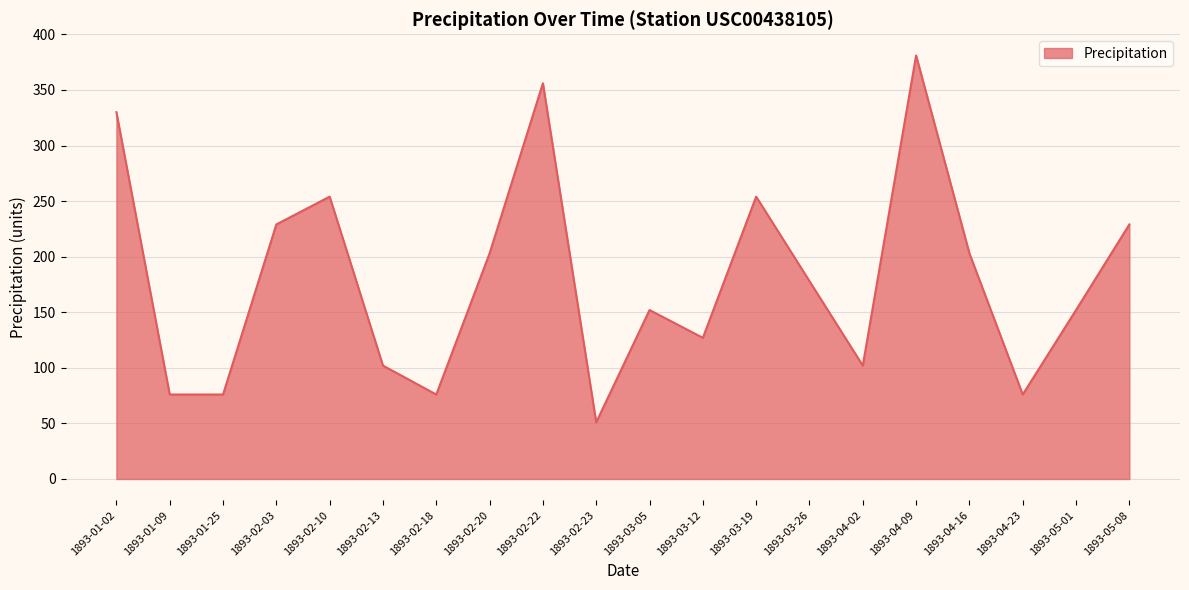

What is the smallest value displayed?

51